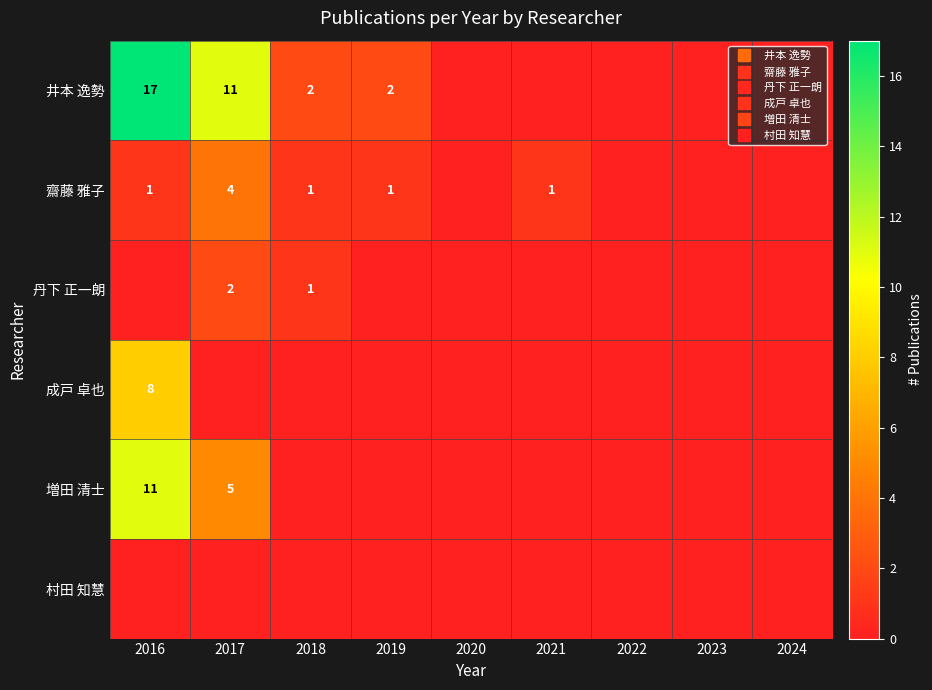

Which has a higher value, 2019 or 2020?

2019